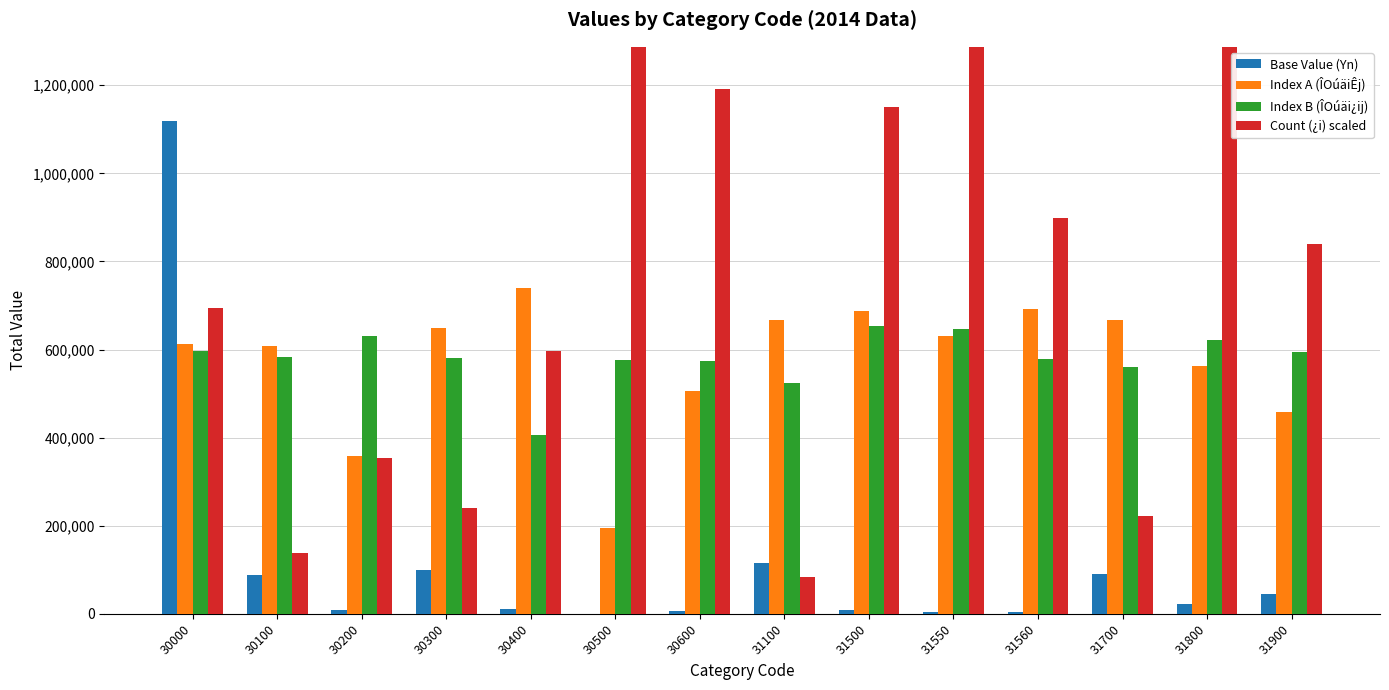

Does the chart contain stacked bars?

No